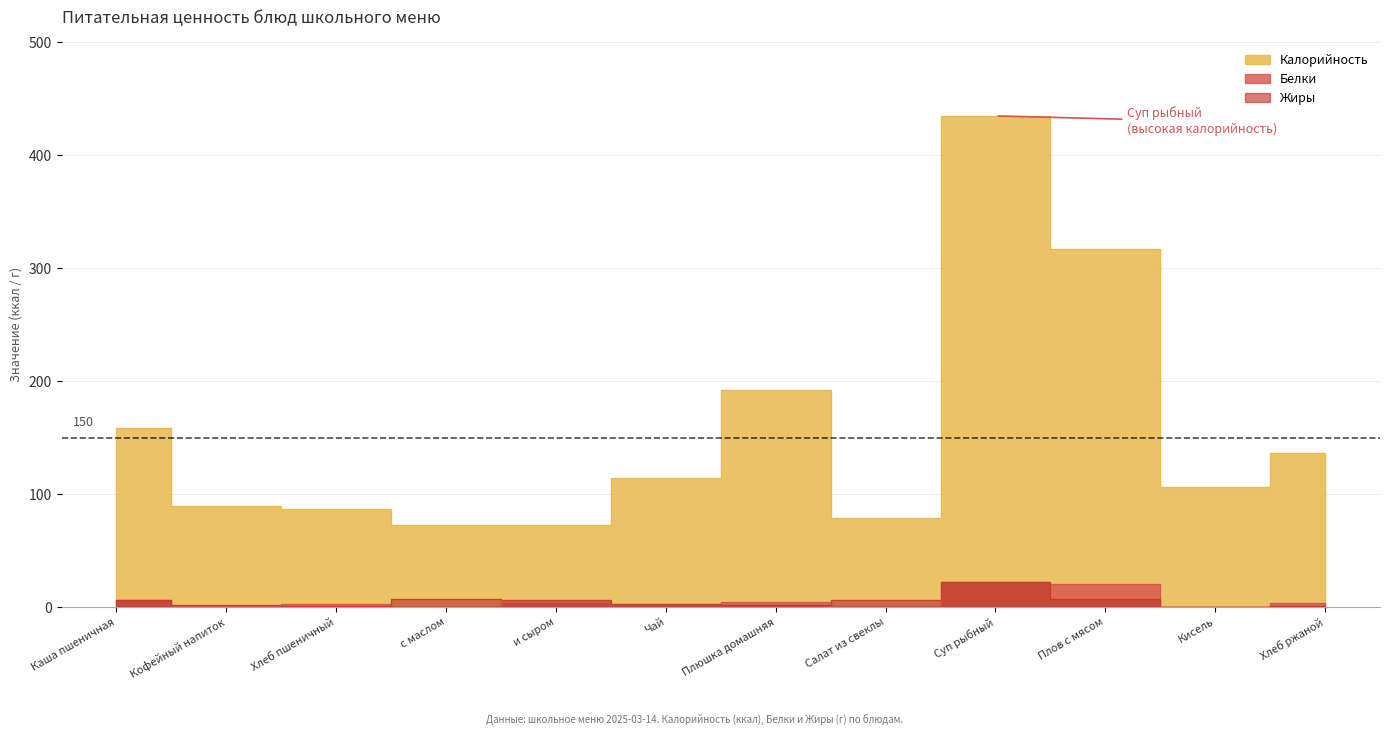

How many interior local valleys does the Жиры series have?

3